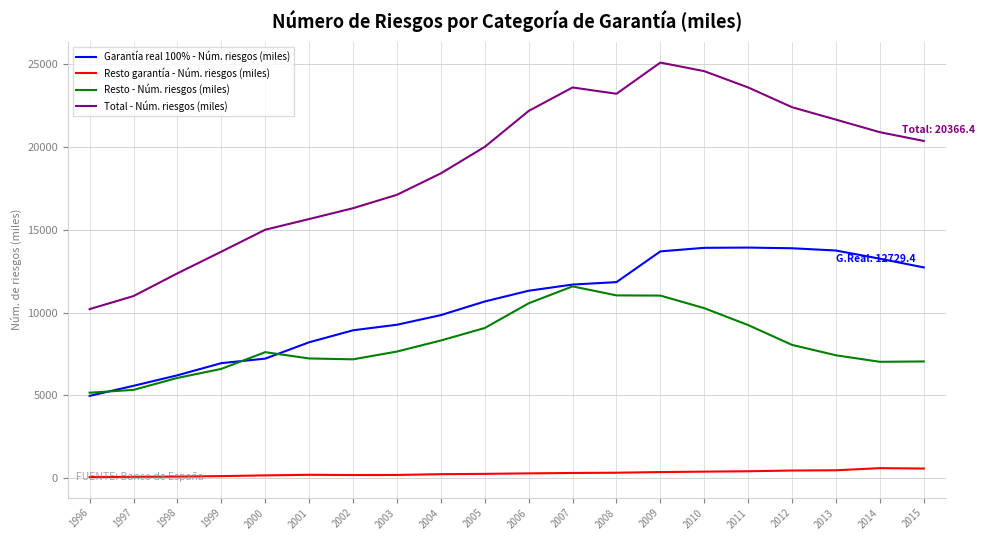

Between 2009 and 2013, which series saw the biggest shift?

Resto - Núm. riesgos (miles)